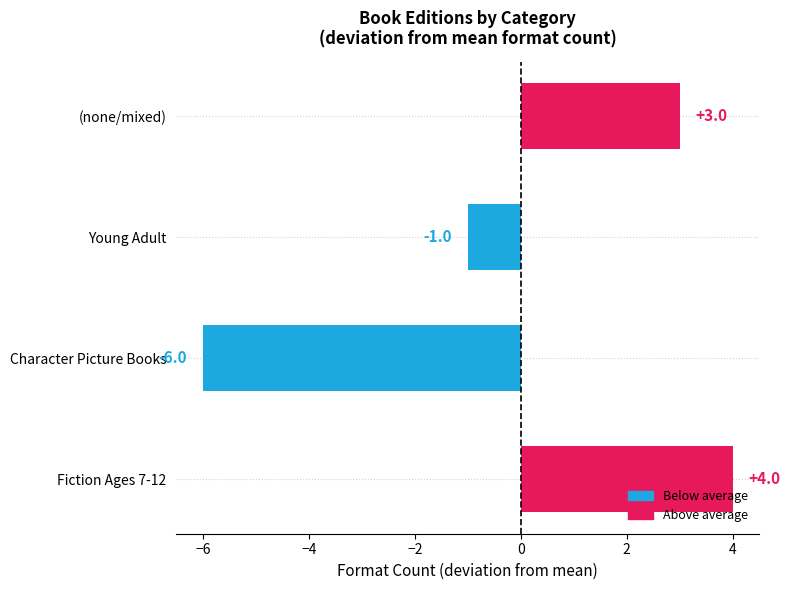

Reading bottom to top, transcribe all the data shown in this chart.

4	-6	-1	3